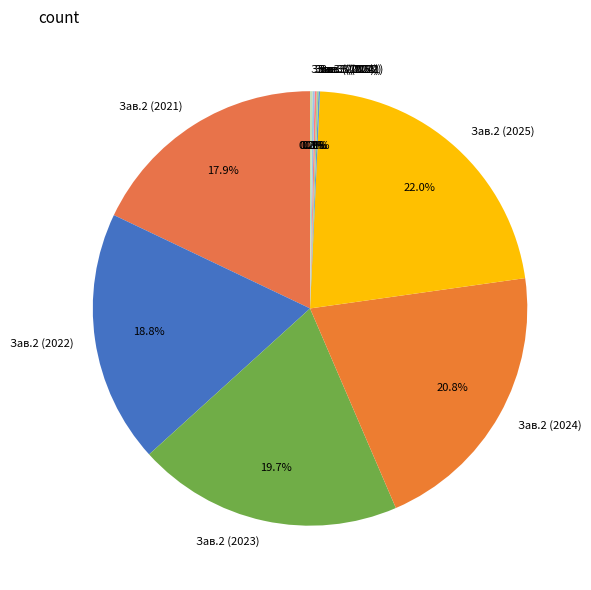

What percentage is NOT represented by Зав.2 (2021)?

82.1%